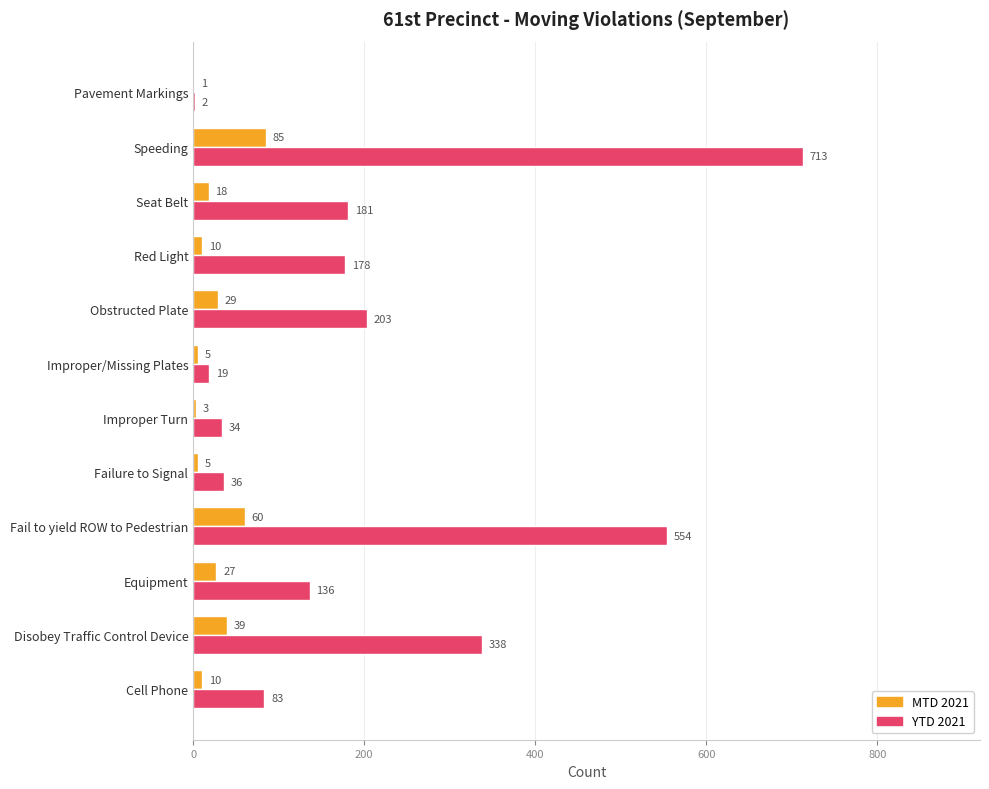

Is it true that YTD 2021 equals 460 at Disobey Traffic Control Device?

False